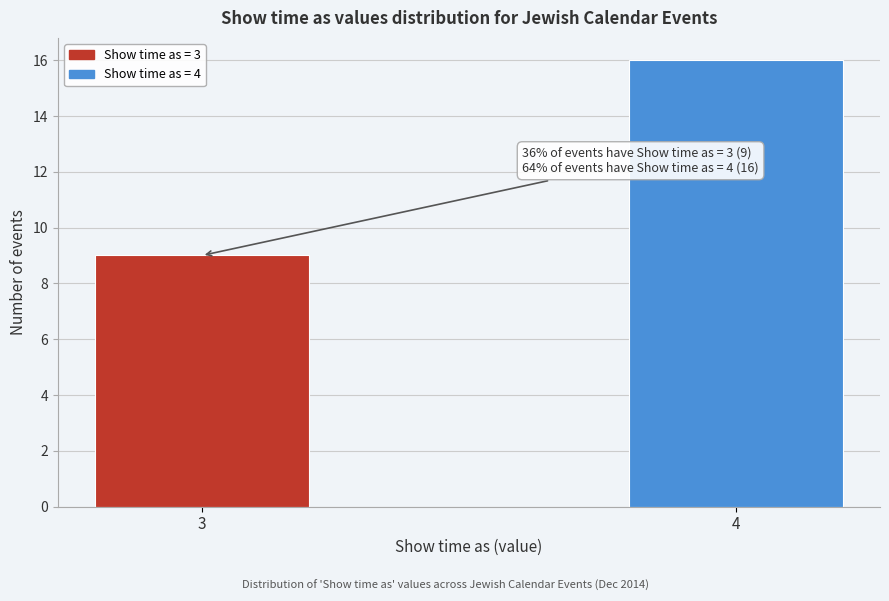

Reading left to right, transcribe all the data shown in this chart.

3=9	4=16